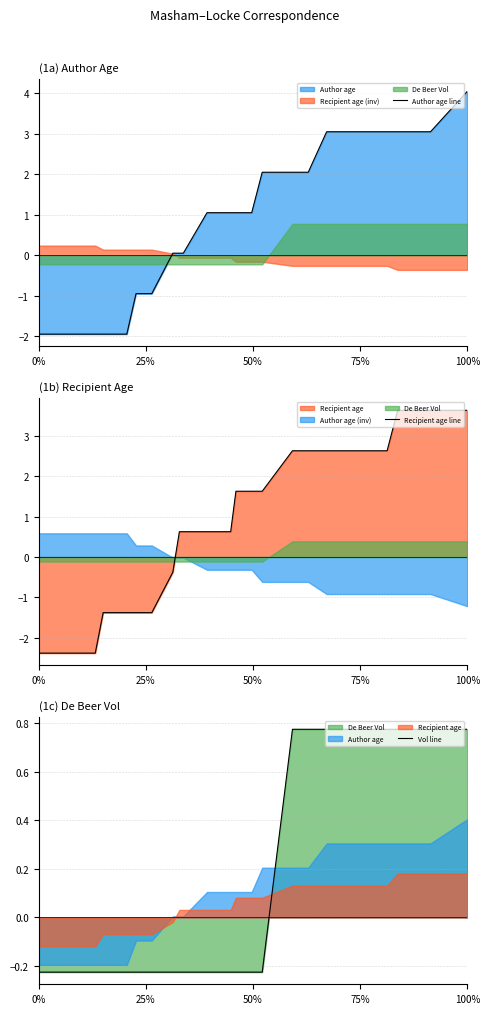

True or false: Vol line has a value of -0.2 at 25%.

True